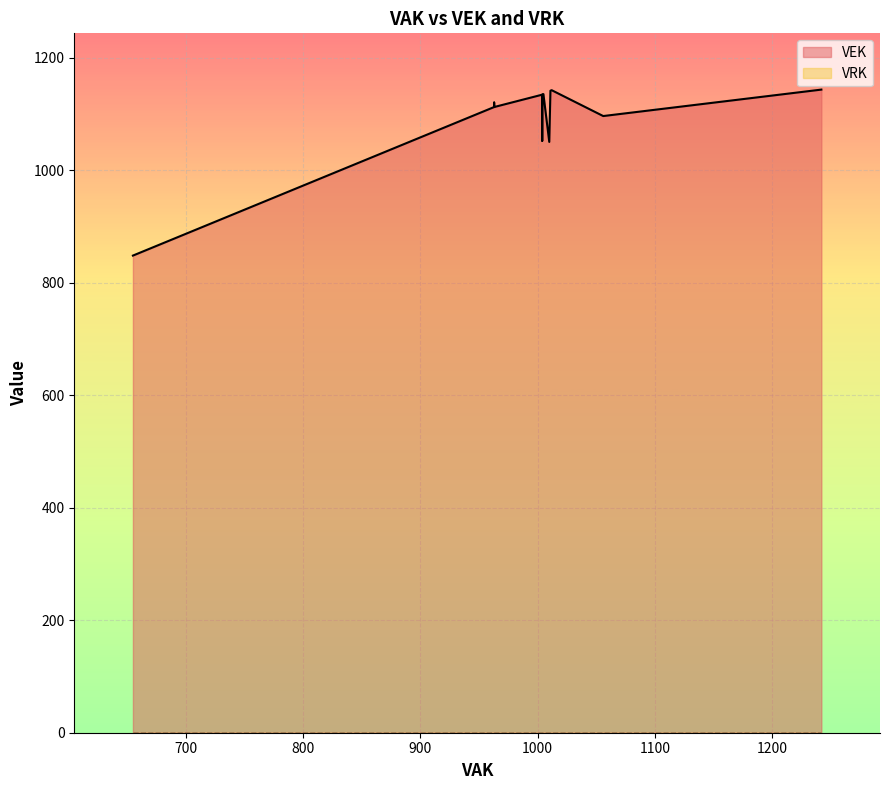

In VEK, how many points are lower than both neighbors (excluding endpoints)?

2